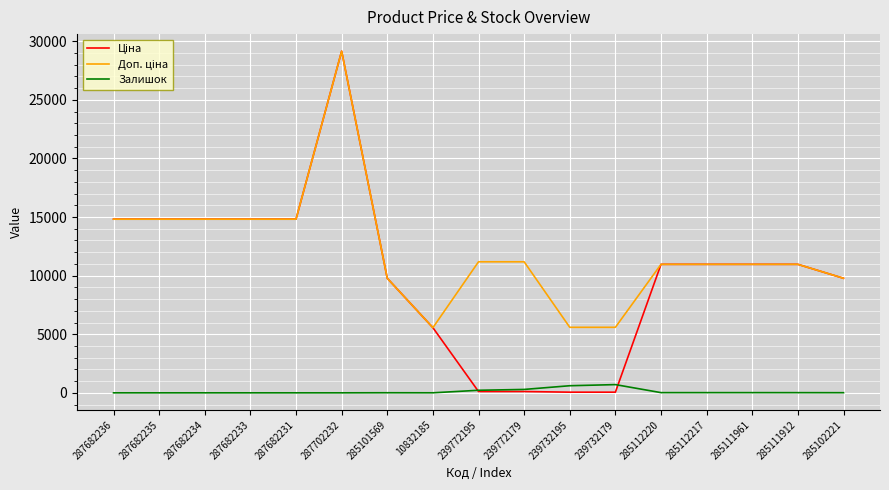

At how many categories does at least one series exceed 25123?

1